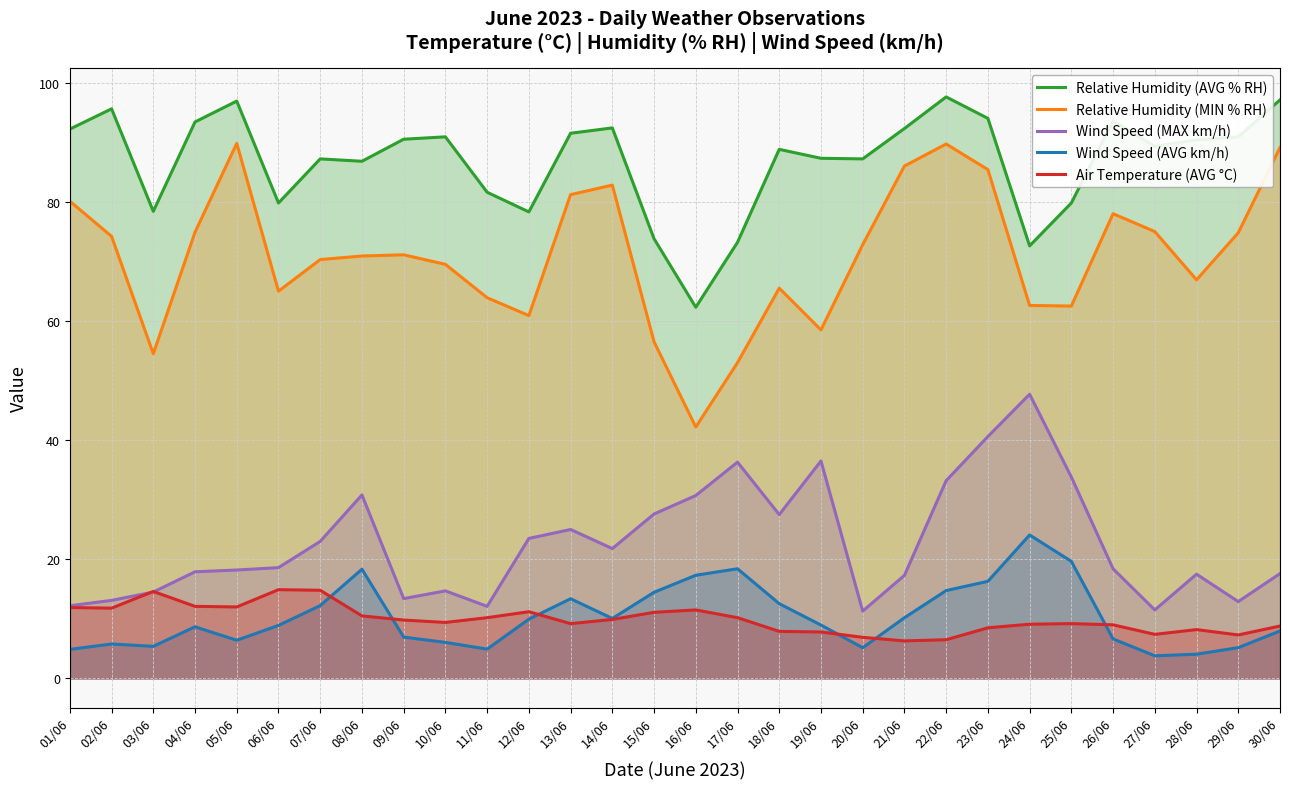

Where is Wind Speed (AVG km/h) nearest to the value 13?

13/06